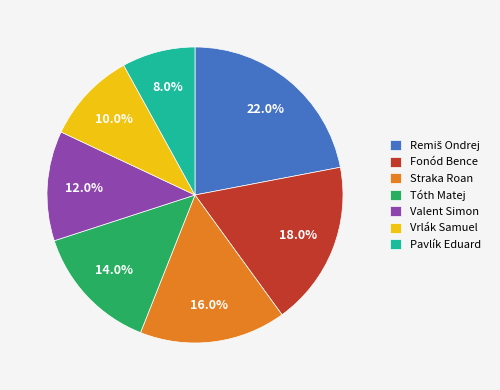

What percentage is the Pavlík Eduard slice, to the nearest percent?

8%